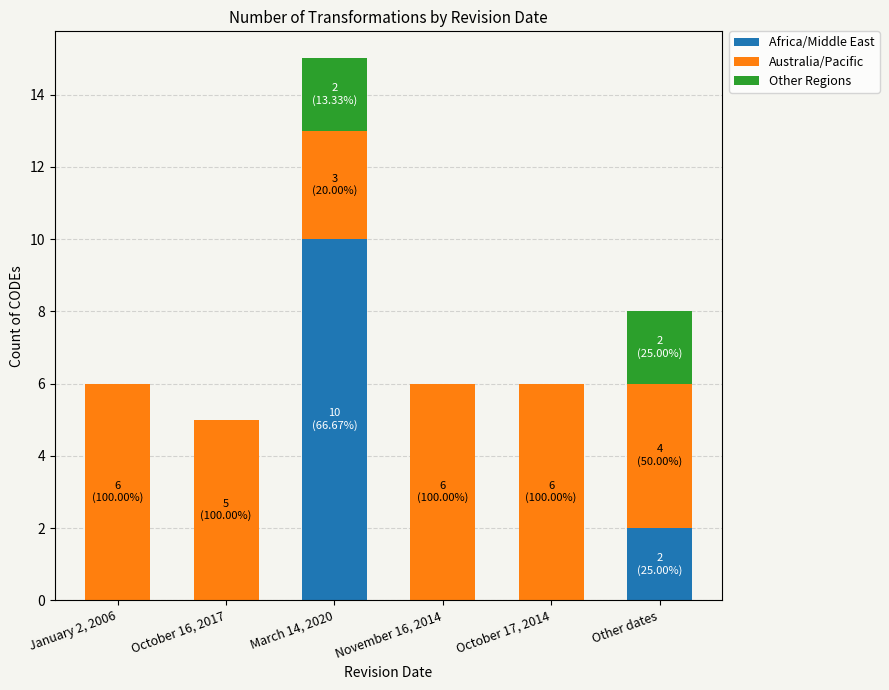

What is the maximum value for Africa/Middle East?

10